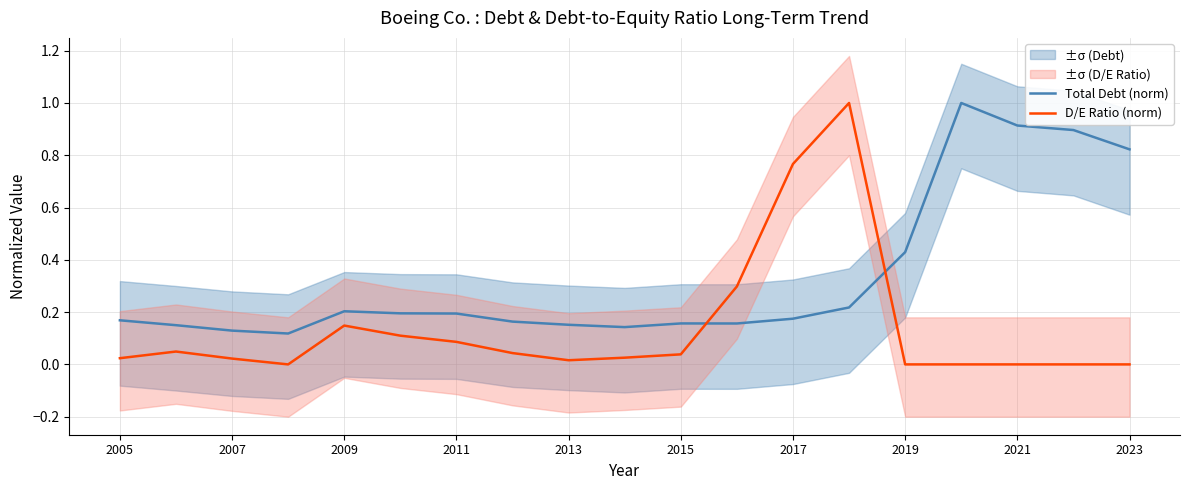

What is the highest value of the Total Debt (norm) series?

1.0